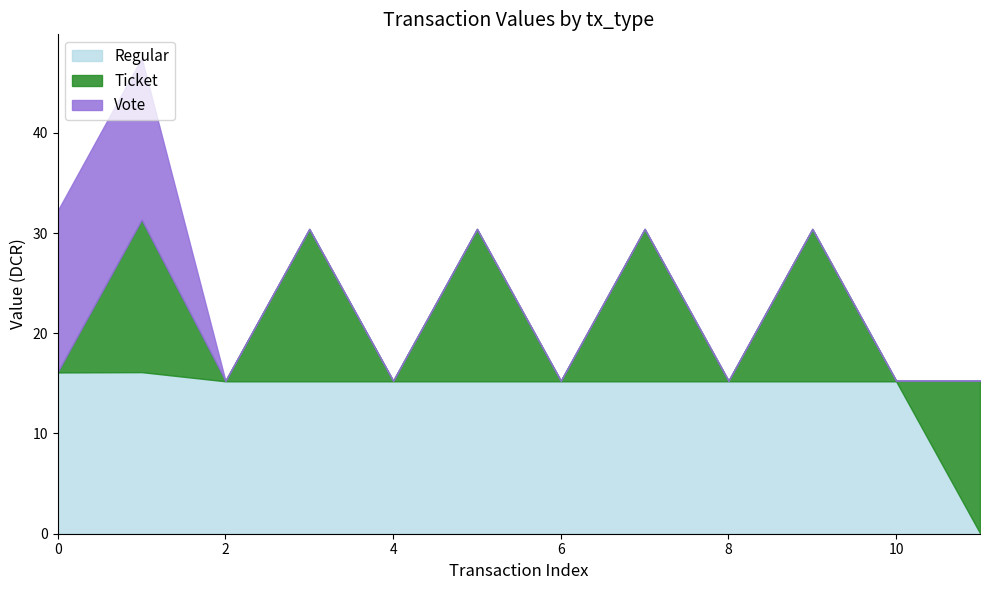

Count the number of data series in this chart.

3